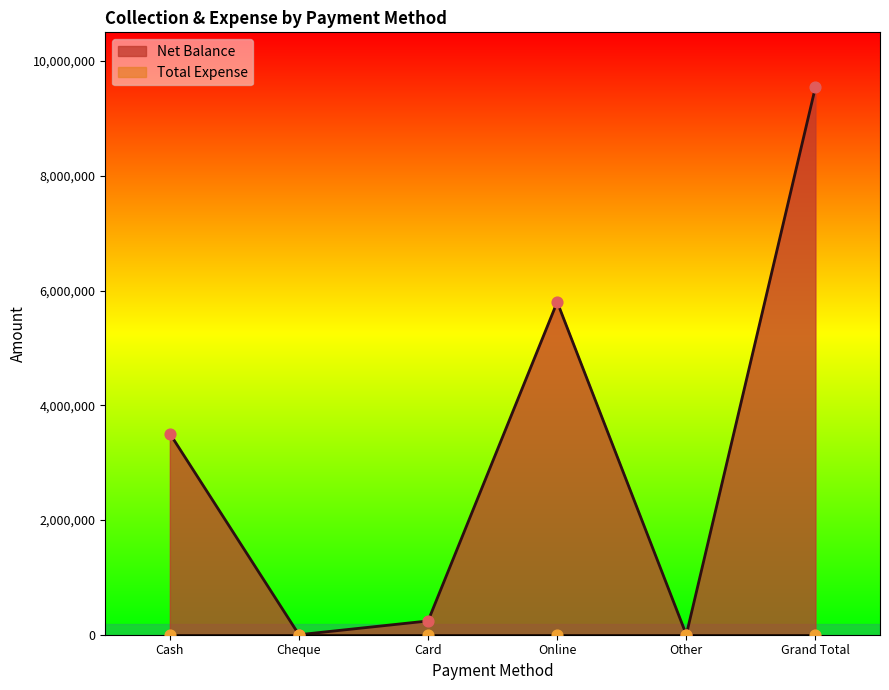

Which has a higher value, Cash or Grand Total?

Grand Total